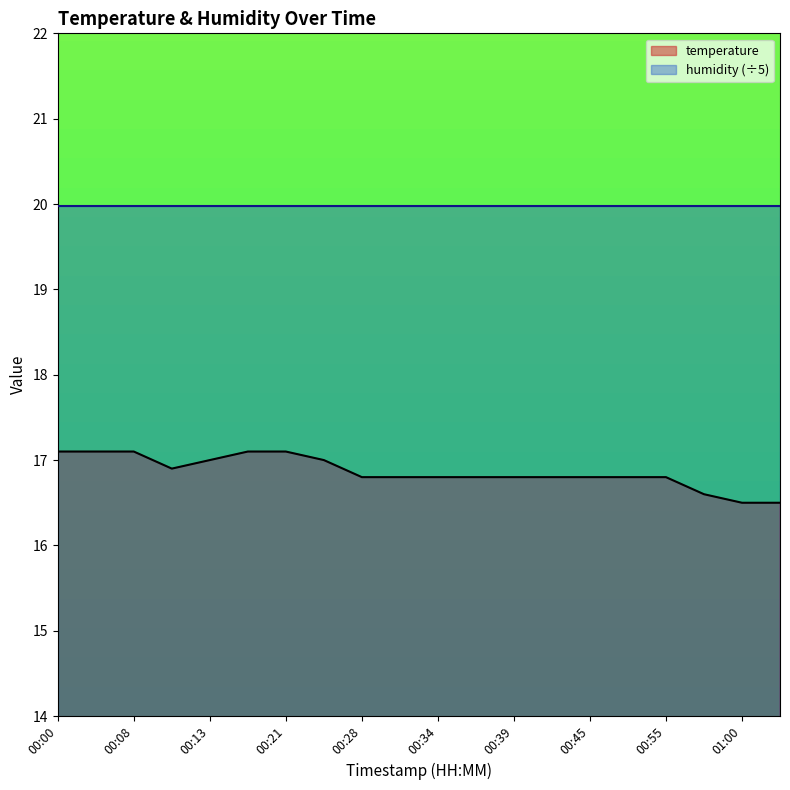

How many points are lower than both their immediate neighbors (excluding endpoints)?

1